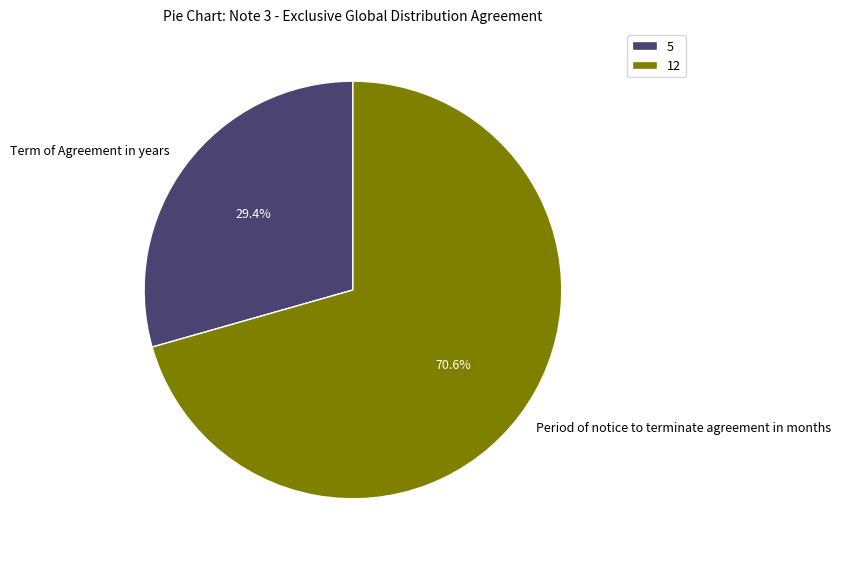

Is the sum of Term of Agreement in years and Period of notice to terminate agreement in months greater than half?

Yes